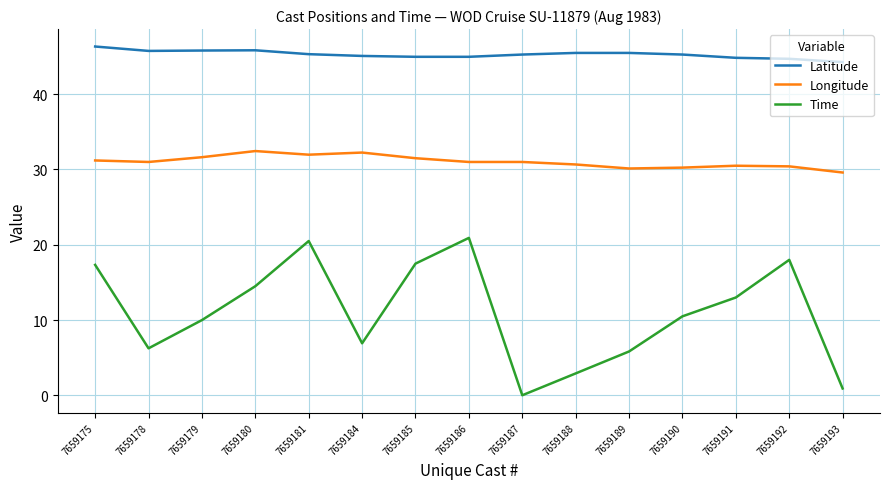

What is the difference between the second highest and minimum values in the Time series?

20.5